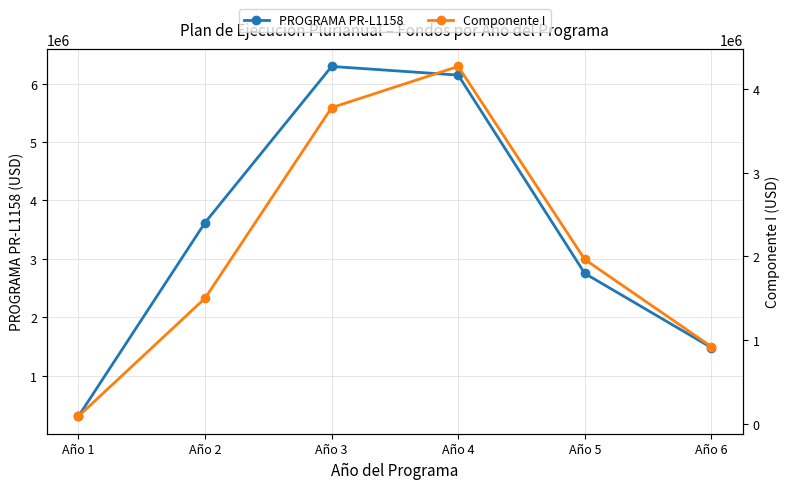

At how many categories does at least one series exceed 6083388?

2